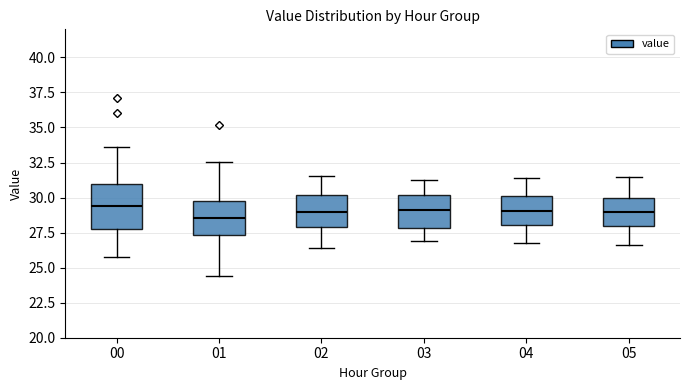

Comparing the boxes themselves (not the whiskers), which one is the tallest?

00